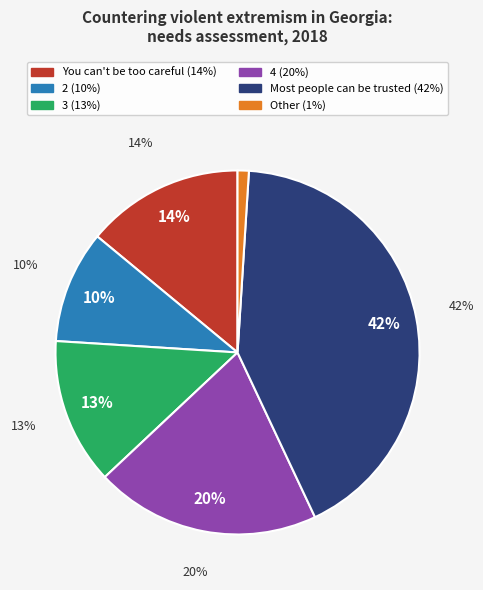

To the nearest percent, what portion does Other represent?

1%